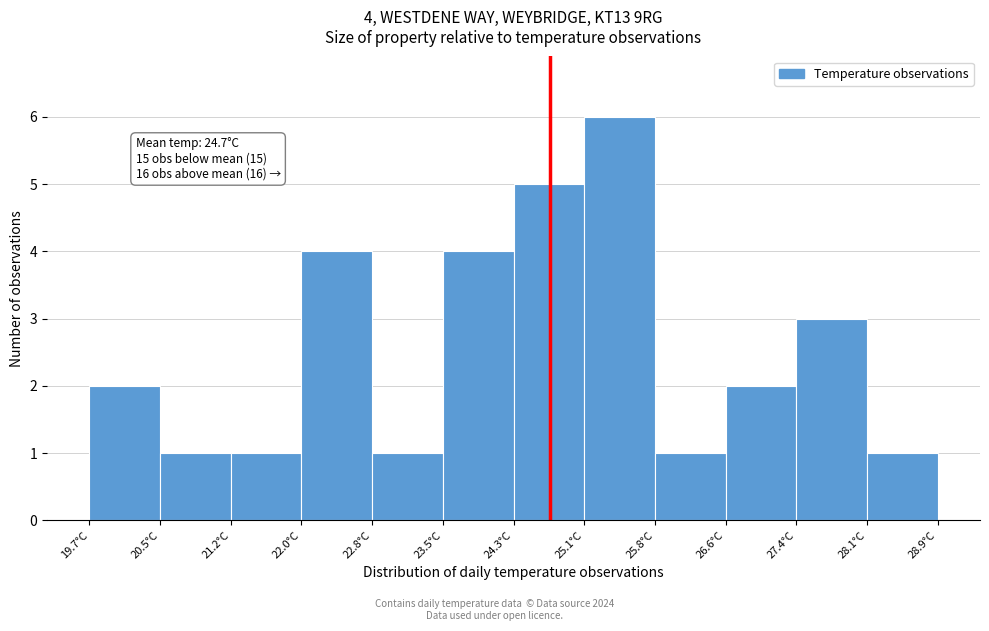

Over which range of the x-axis is the bar tallest?

25.1 to 25.8